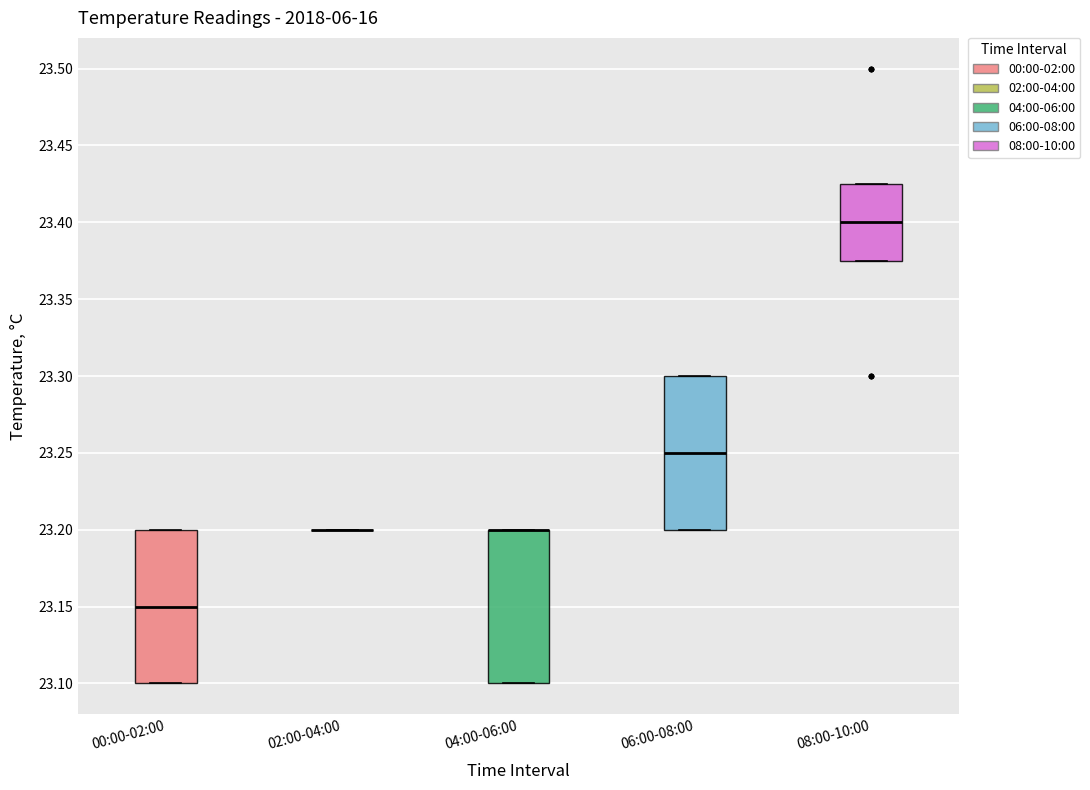

Reading left to right, transcribe this box plot: for each box, give where its median line is, the range the box spans, and where its two whiskers end, as read against the y-axis. The values are not printed on the chart, so give them approximately, as read against the axis.

00:00-02:00: median 23.150, box 23.100 to 23.200, whiskers 23.100 to 23.200
02:00-04:00: box collapsed to a line at 23.200, whiskers 23.200 to 23.200
04:00-06:00: median 23.200 (drawn on the box's upper edge), box 23.100 to 23.200, whiskers 23.100 to 23.200
06:00-08:00: median 23.250, box 23.200 to 23.300, whiskers 23.200 to 23.300
08:00-10:00: median 23.400, box 23.375 to 23.425, whiskers 23.375 to 23.425